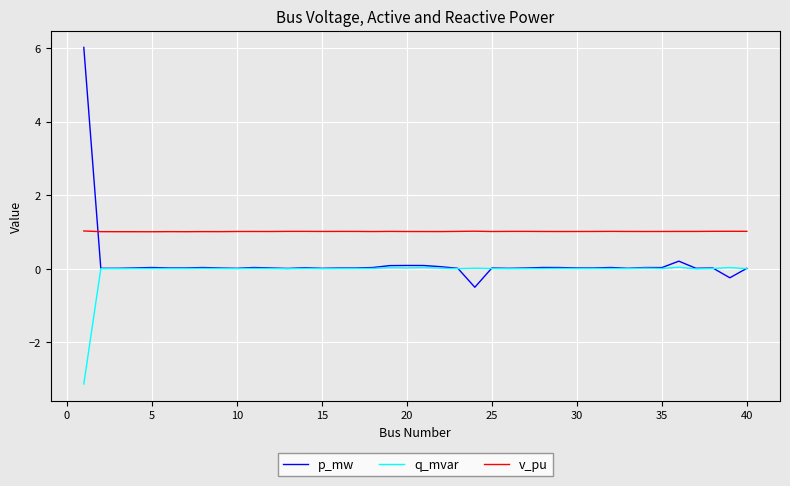

True or false: q_mvar and v_pu intersect in this chart.

False